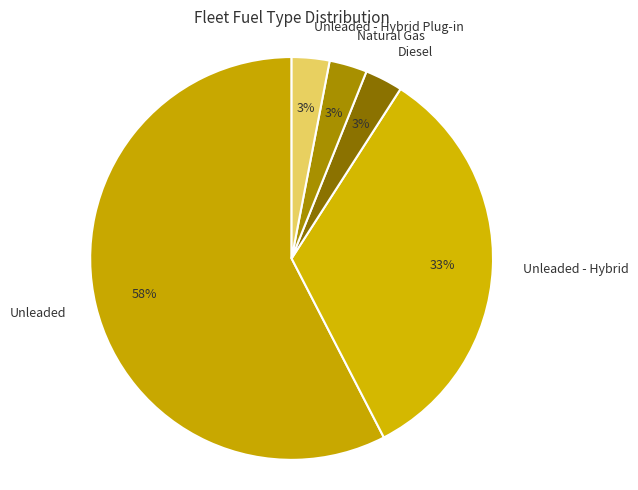

Is it true that Unleaded - Hybrid Plug-in is 3% of the pie?

True